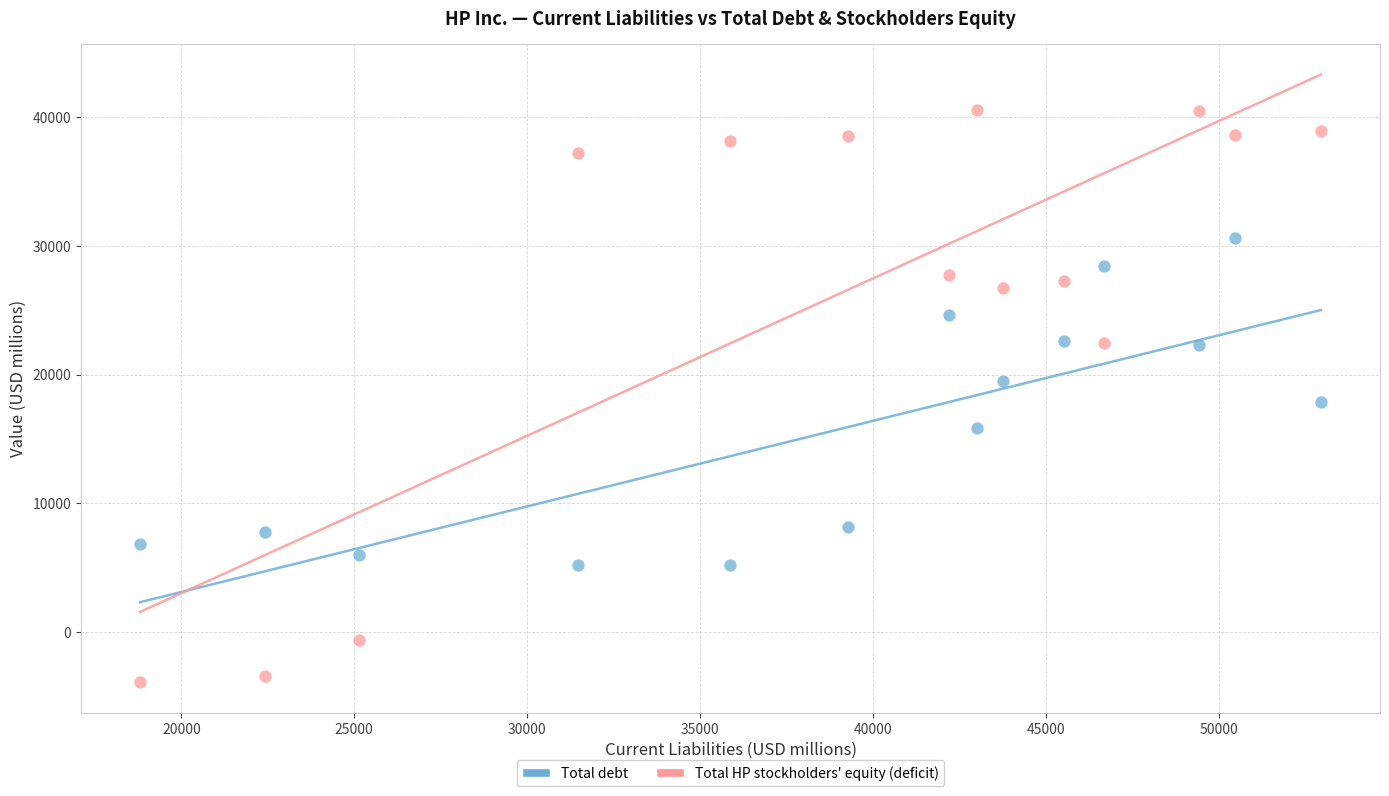

Which series reaches the minimum Y coordinate?

Total HP stockholders' equity (deficit)